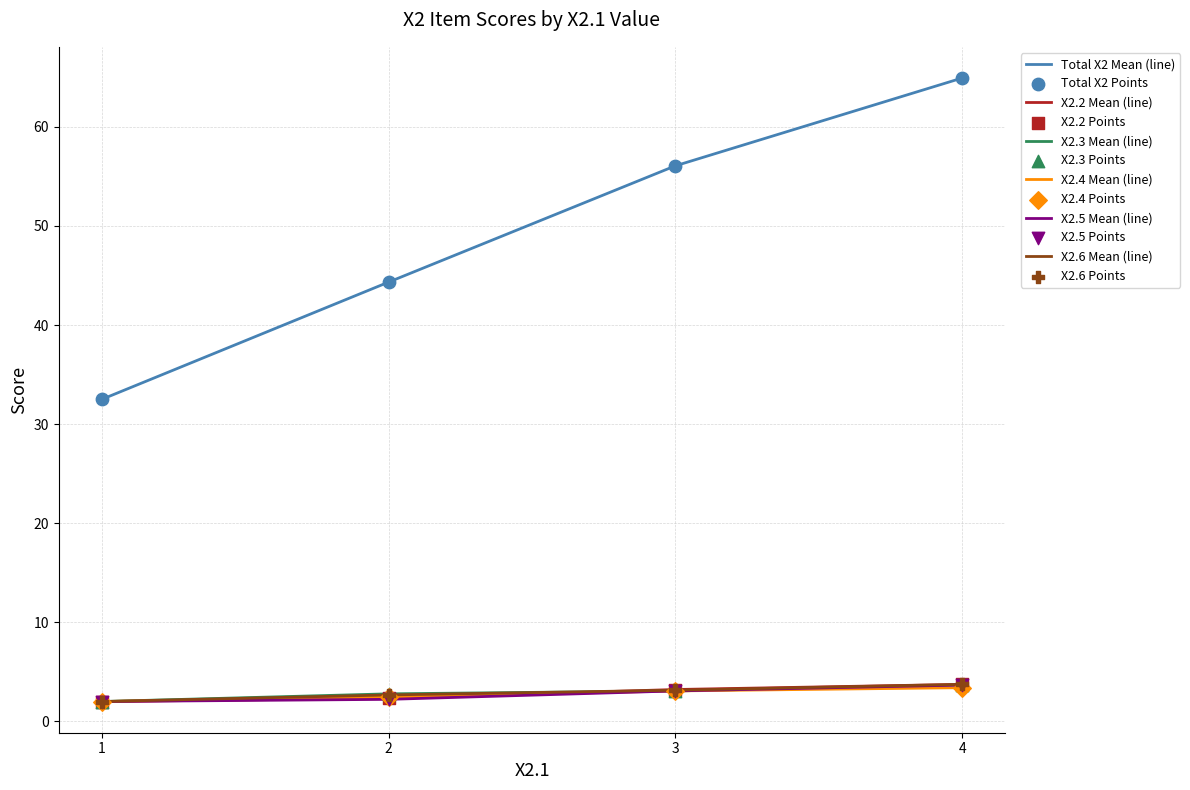

Which category has the highest value across all series?

4